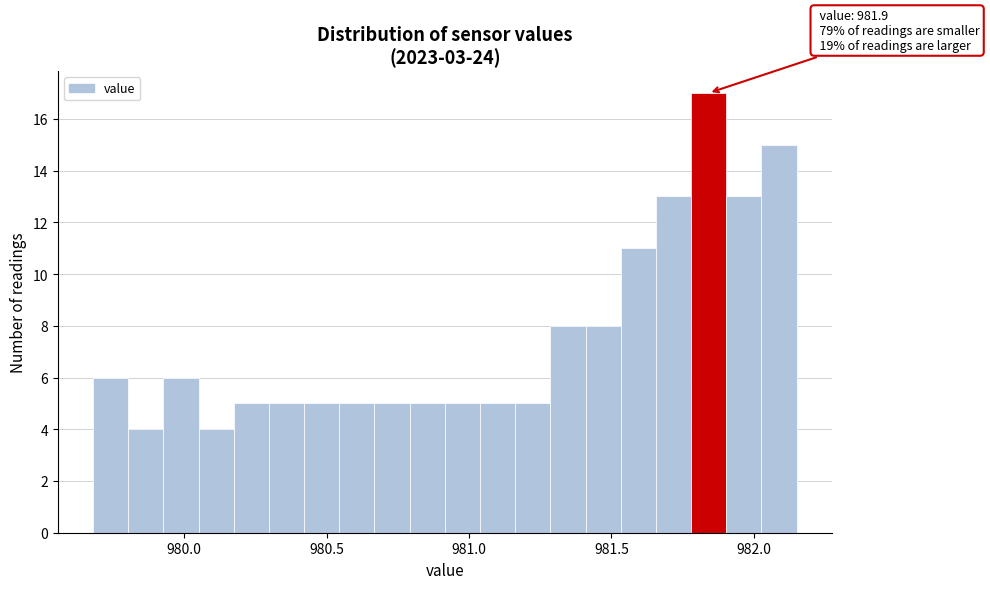

Read against the x-axis, roughly where is the centre of the tallest bar?

981.85